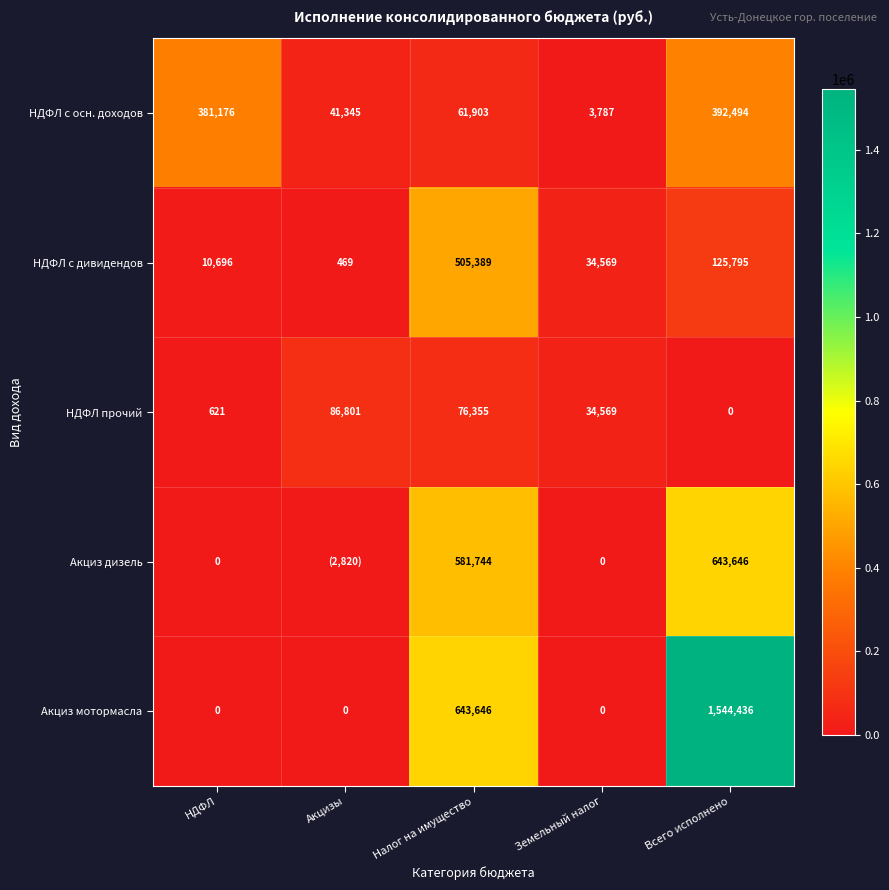

At which label does Акциз мотормасла reach its peak?

Всего исполнено